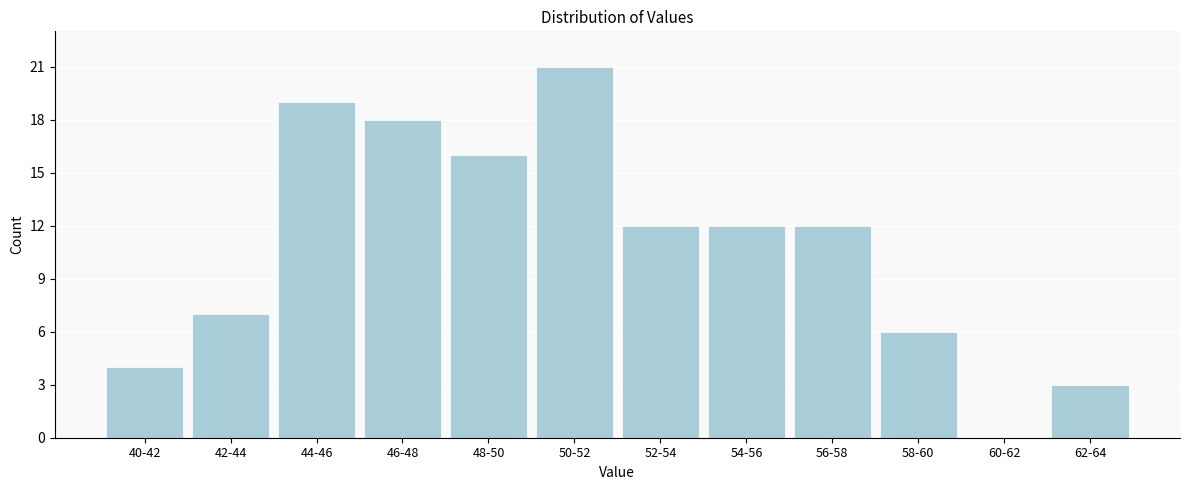

Reading left to right, list all the values displayed in this chart.

40-42=4	42-44=7	44-46=19	46-48=18	48-50=16	50-52=21	52-54=12	54-56=12	56-58=12	58-60=6	60-62=0	62-64=3